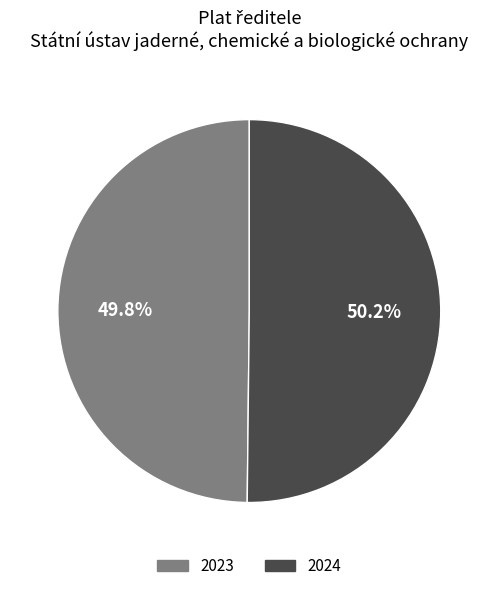

To the nearest percent, what is the average slice percentage?

50%